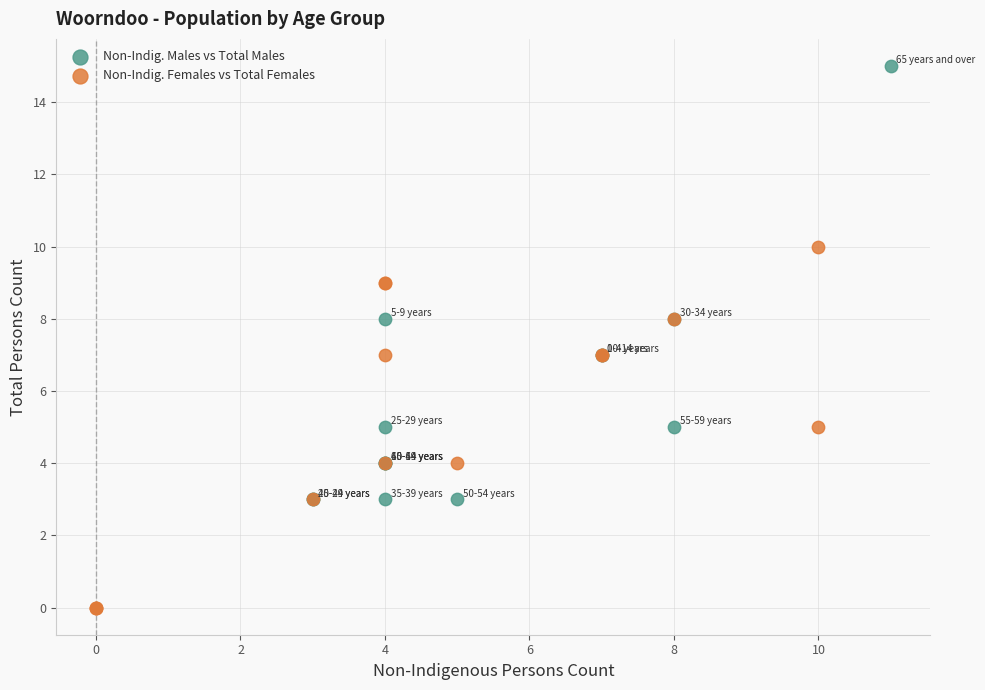

Which series contains the lowest Y value?

Non-Indig. Females vs Total Females